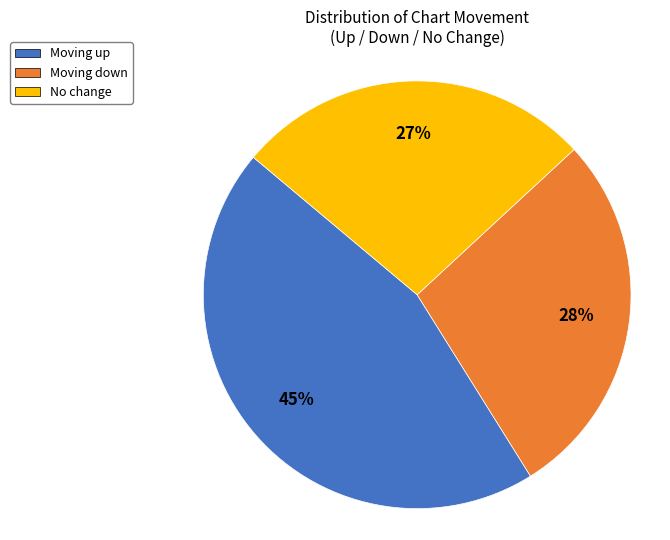

To the nearest percent, what portion does No change represent?

27%